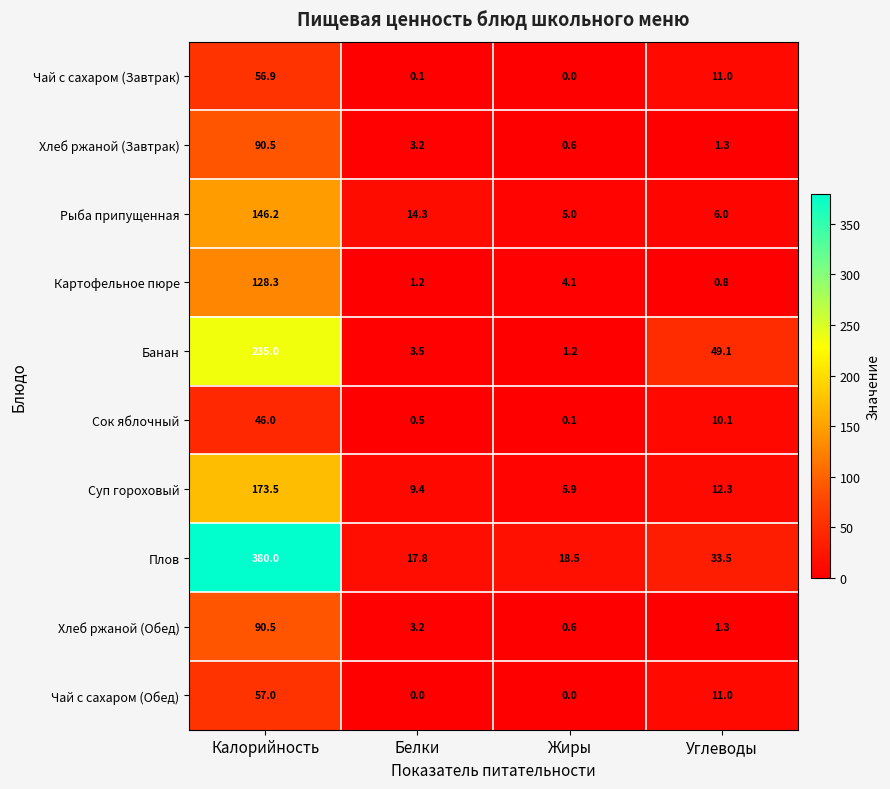

How many categories are shown in the chart?

4